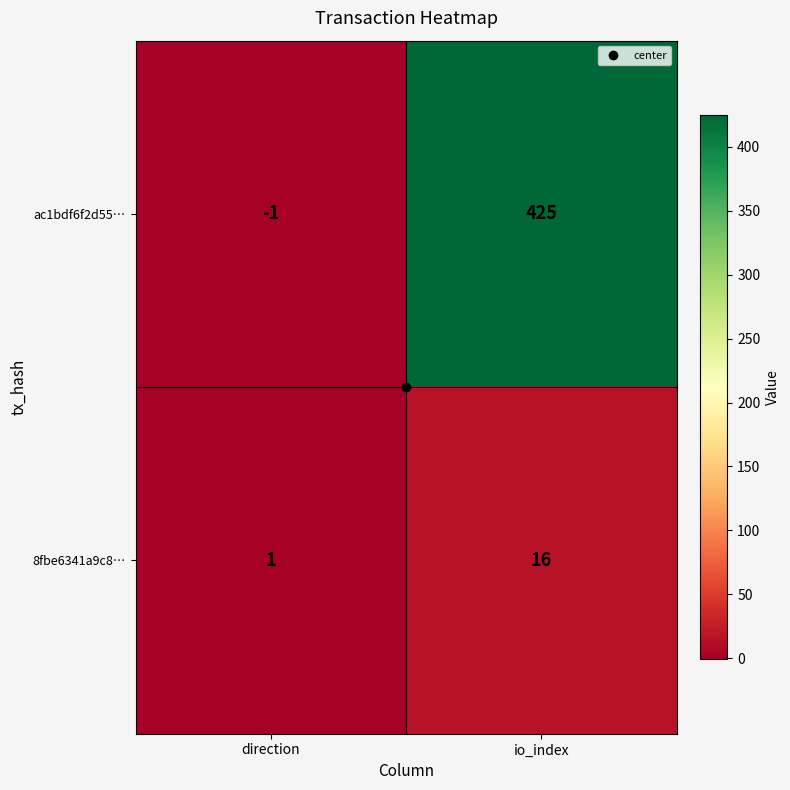

Read the ac1bdf6f2d55… value at io_index.

425